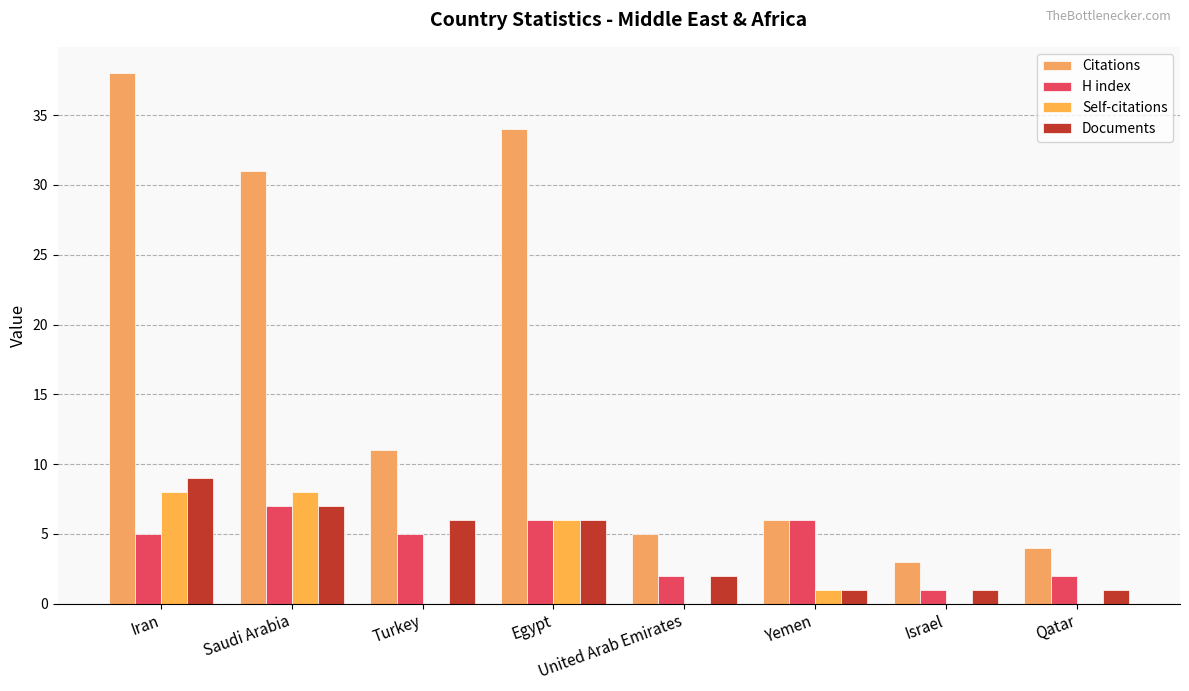

At which category is the sum across all series the highest?

Iran